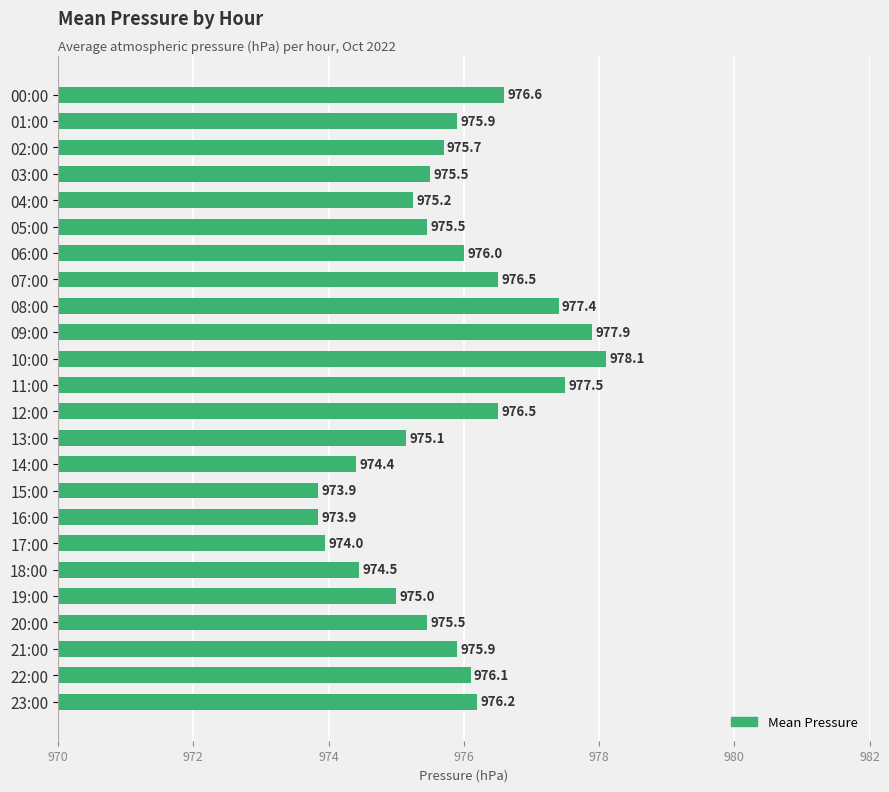

What is the label of the 3rd bar from the top?

02:00